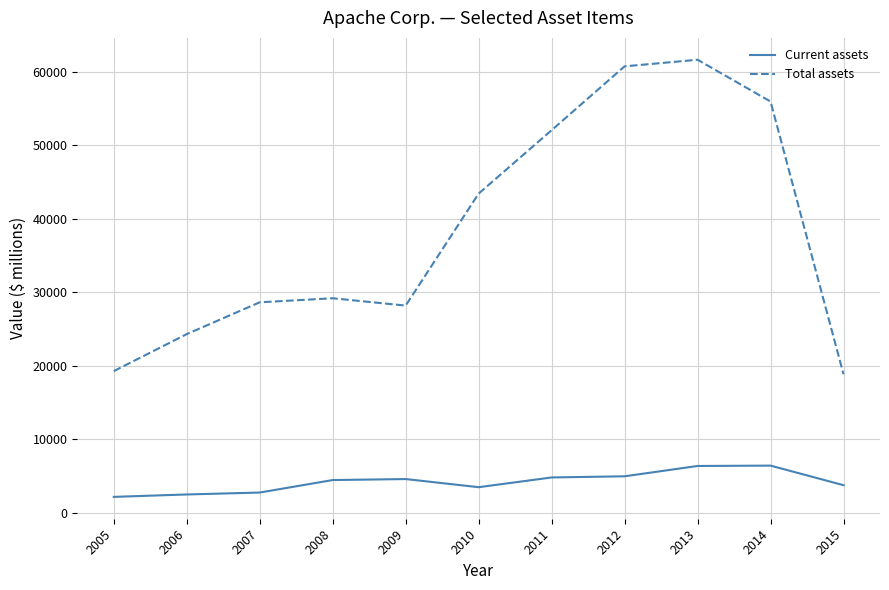

The Current assets series shows 3480 at 2010. True or false?

True